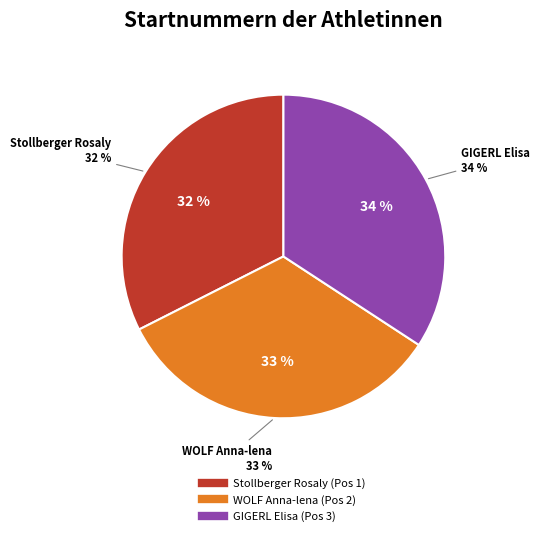

Is it true that WOLF Anna-lena (Pos 2) is 33% of the pie?

True